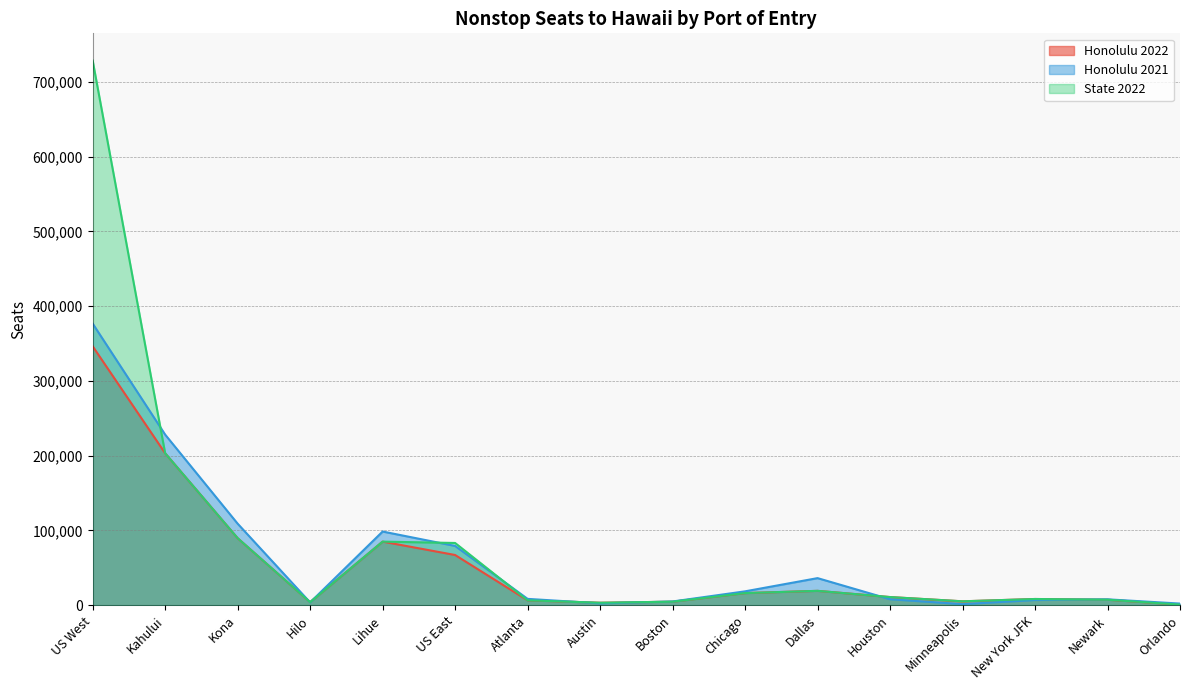

Rank the series by their maximum value, from highest to lowest.

State 2022, Honolulu 2021, Honolulu 2022